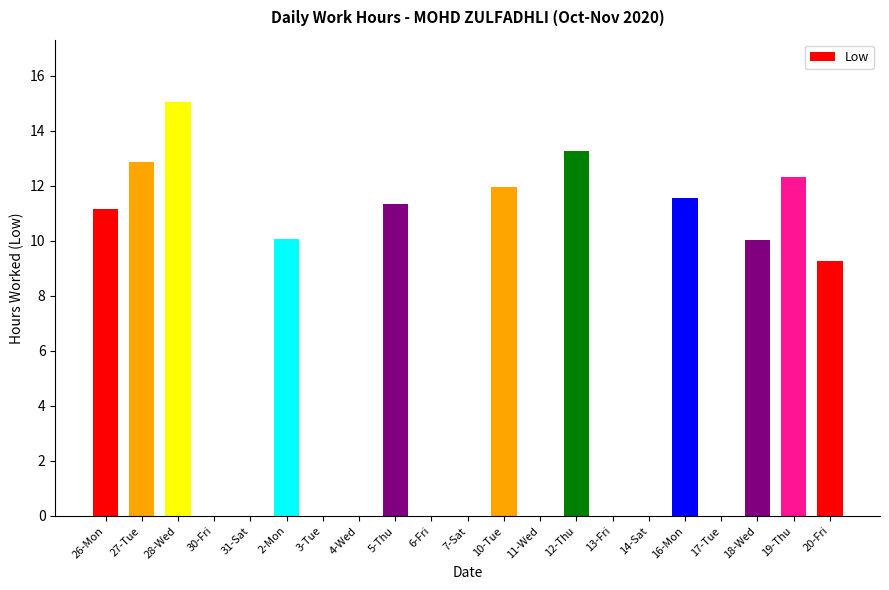

At which label does the data first exceed 9?

26-Mon